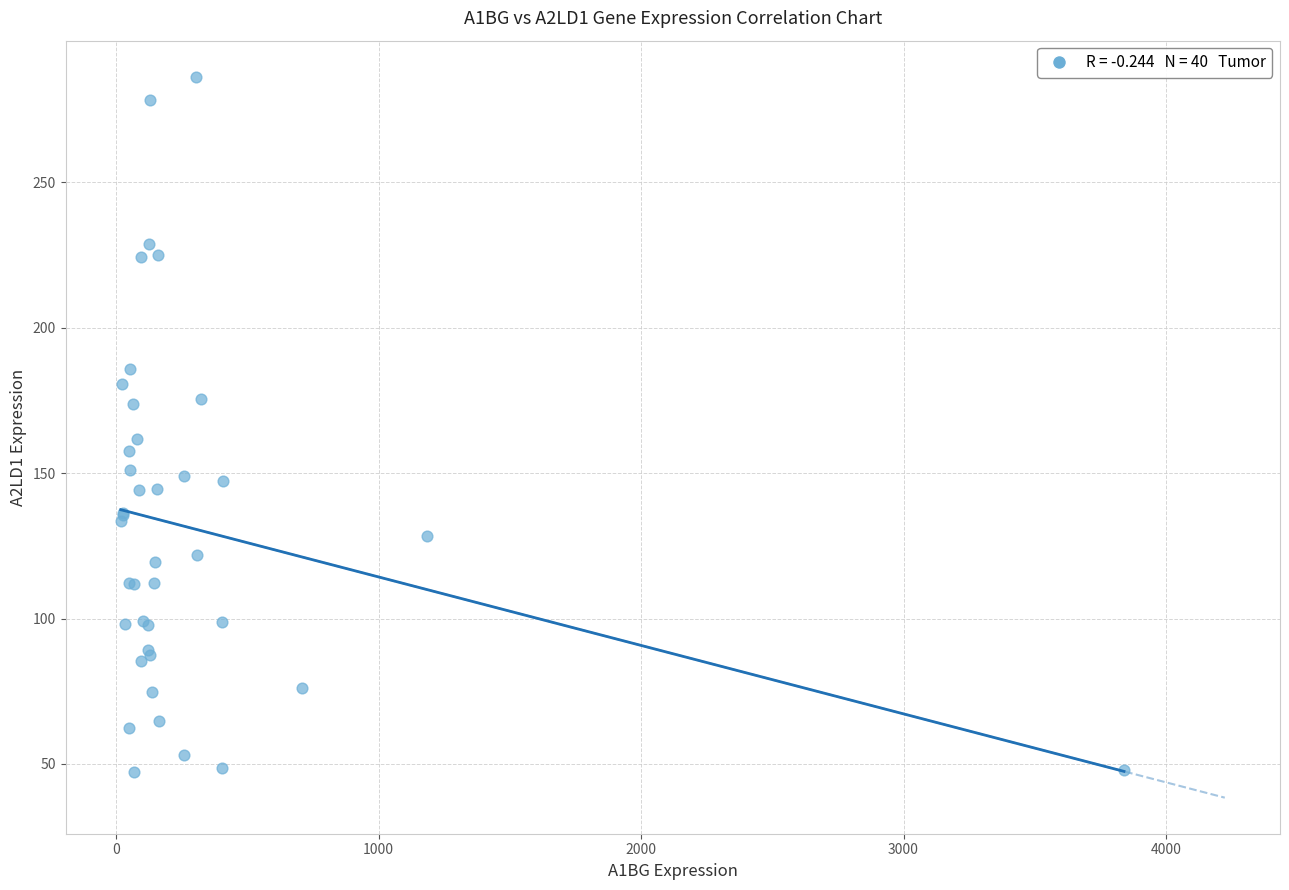

What Y value in the scatter plot is closest to 166?

161.8